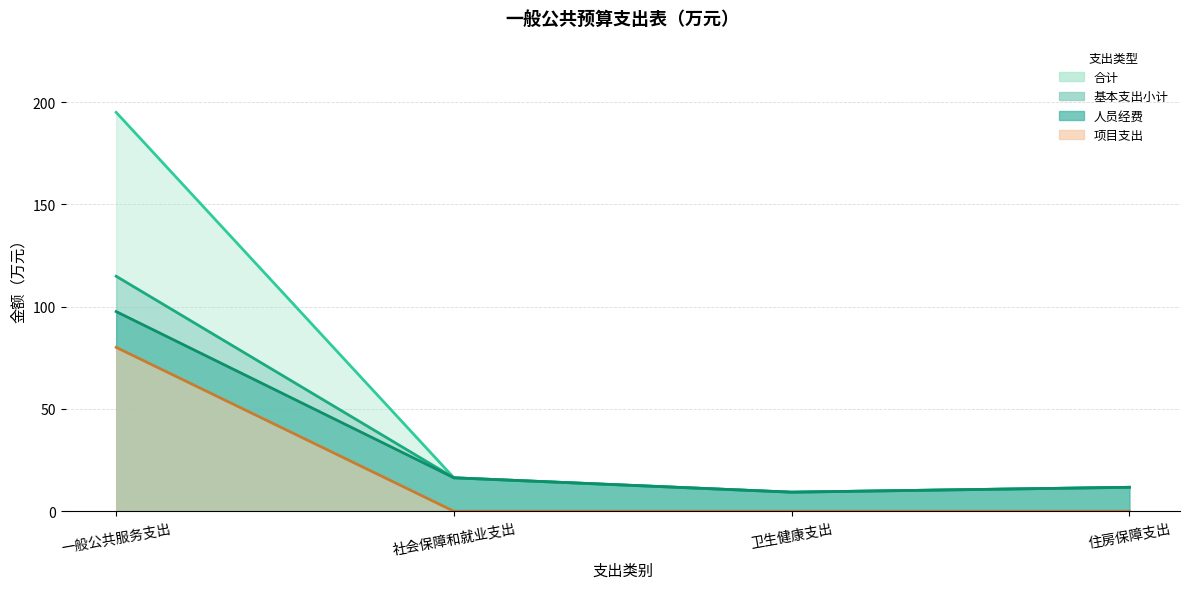

True or false: 基本支出小计 and 项目支出 cross at least once.

False